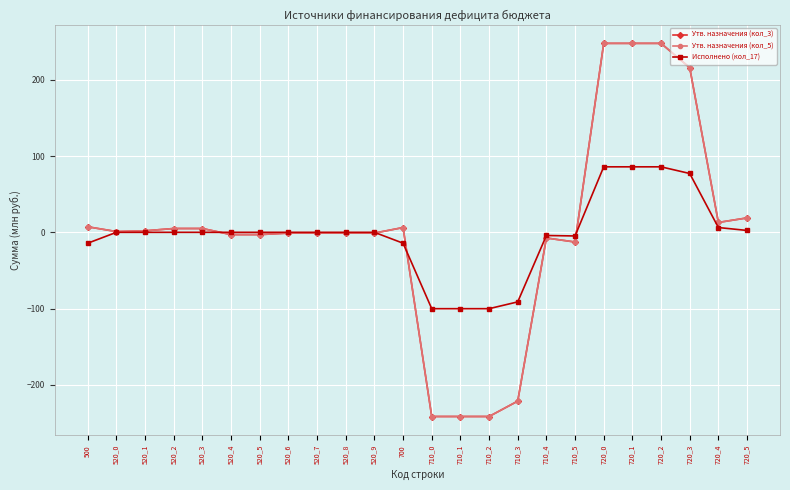

Is it true that Исполнено (кол_17) equals 85.8 at 720_2?

True